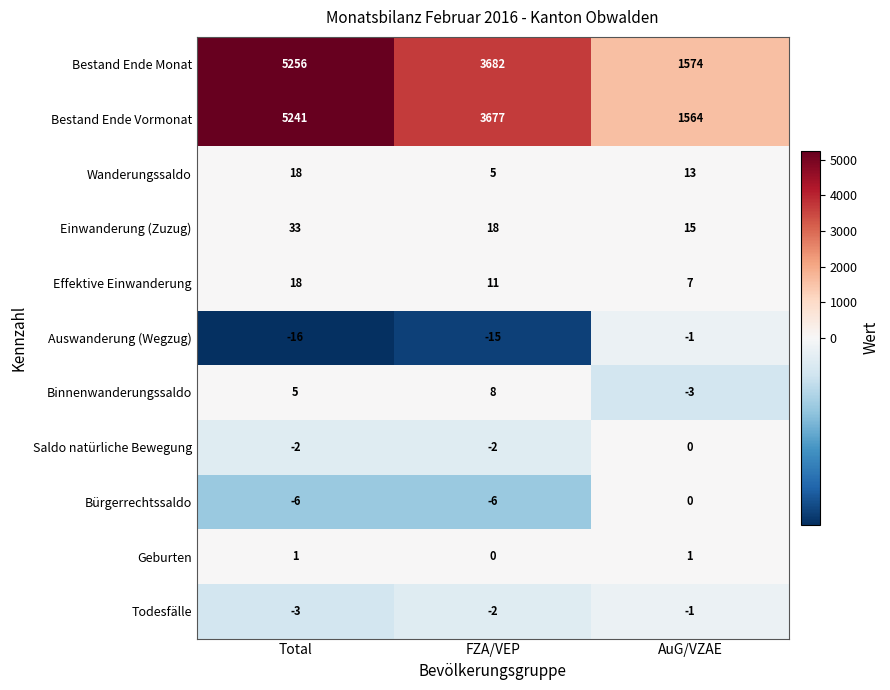

Rank the categories by Auswanderung (Wegzug) value from lowest to highest.

Total, FZA/VEP, AuG/VZAE